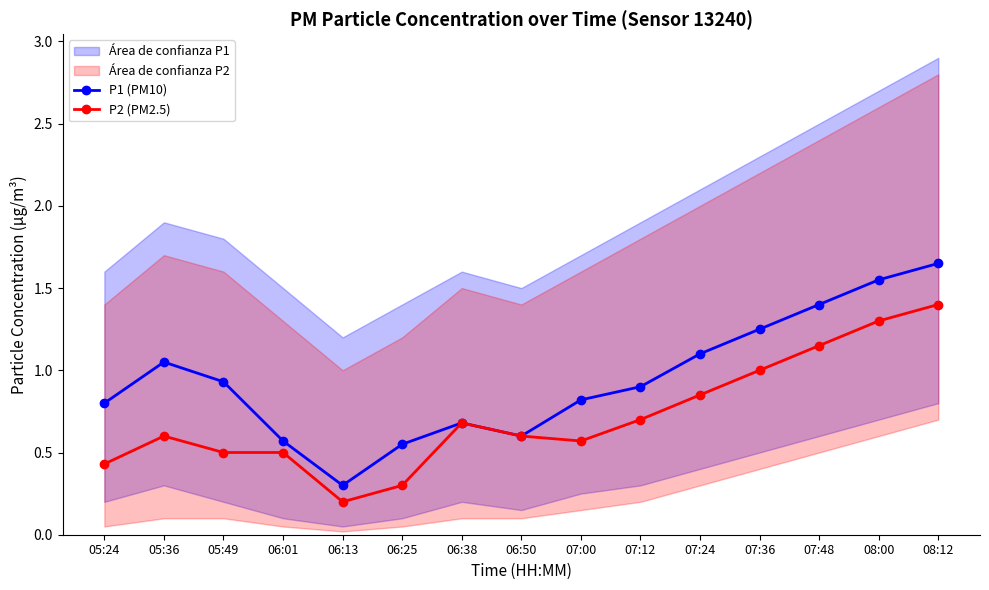

At how many categories does at least one series exceed 1?

6